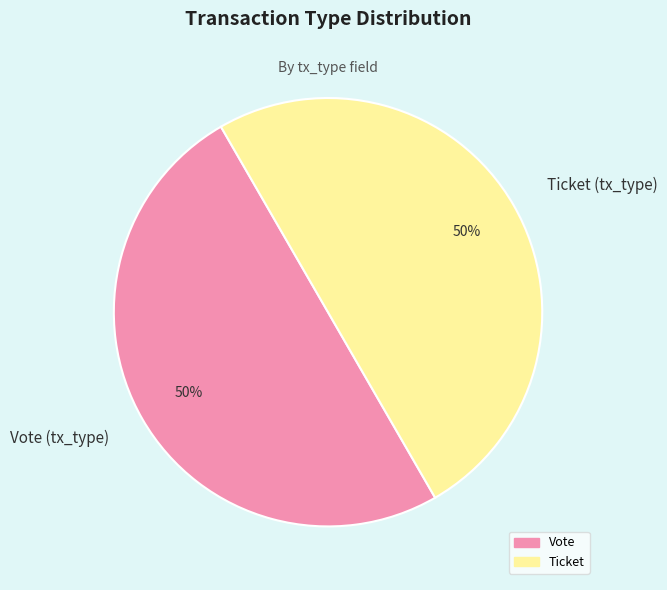

To the nearest percent, what is the average slice percentage?

50%